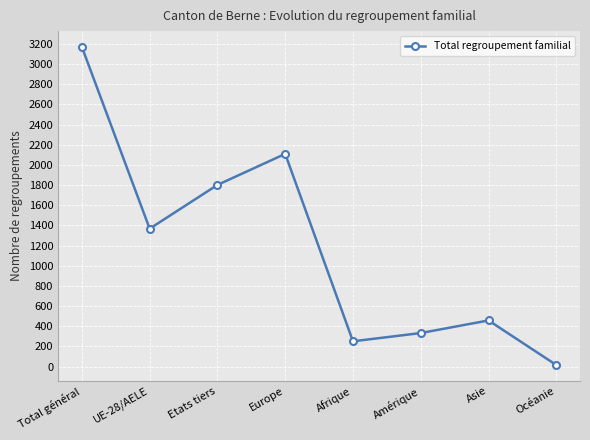

Read the value at Total général, to the nearest 100.

3200